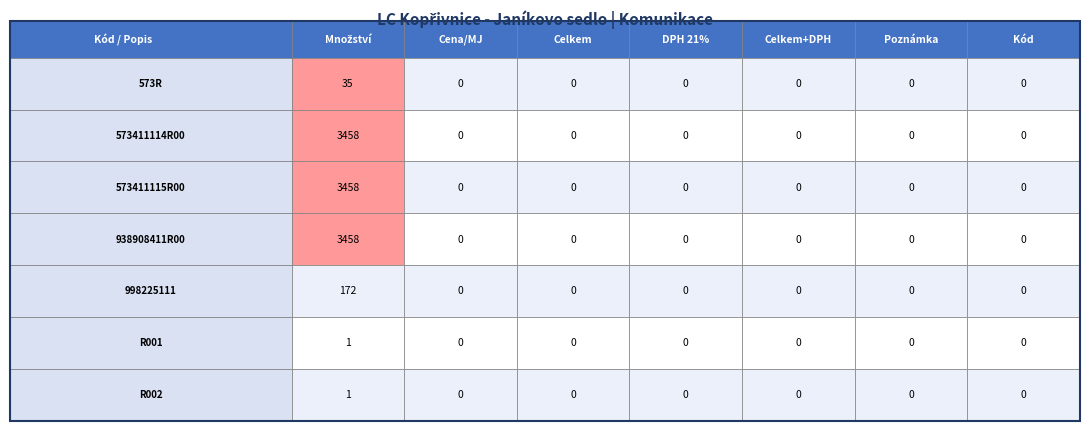

Which series has the widest spread of values?

573411114R00